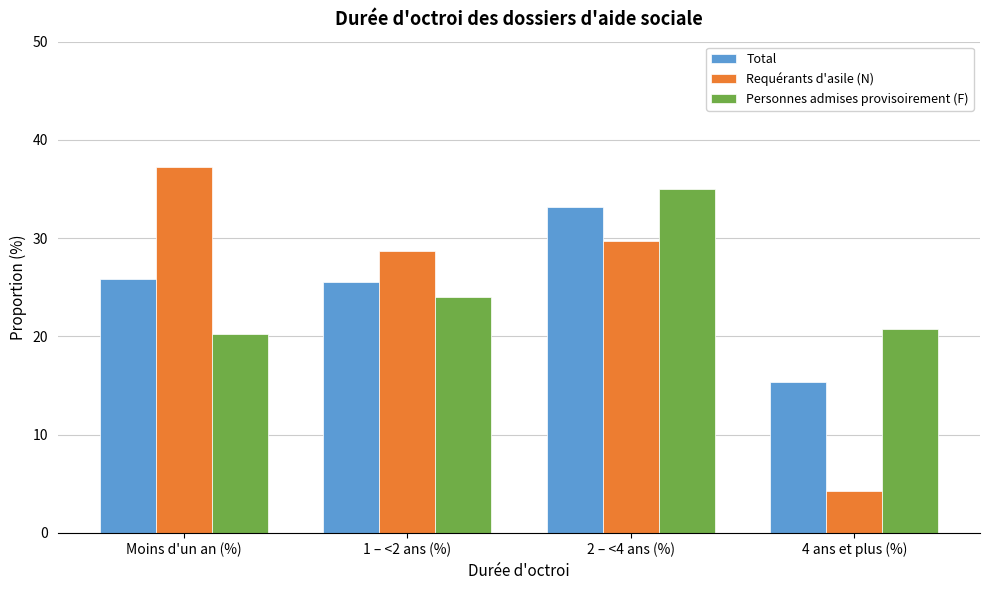

Reading left to right, list all the values displayed in this chart.

Total: Moins d'un an (%)=25.8	1 – <2 ans (%)=25.5	2 – <4 ans (%)=33.2	4 ans et plus (%)=15.4
Requérants d'asile (N): Moins d'un an (%)=37.2	1 – <2 ans (%)=28.7	2 – <4 ans (%)=29.7	4 ans et plus (%)=4.3
Personnes admises provisoirement (F): Moins d'un an (%)=20.2	1 – <2 ans (%)=24.0	2 – <4 ans (%)=35.0	4 ans et plus (%)=20.8